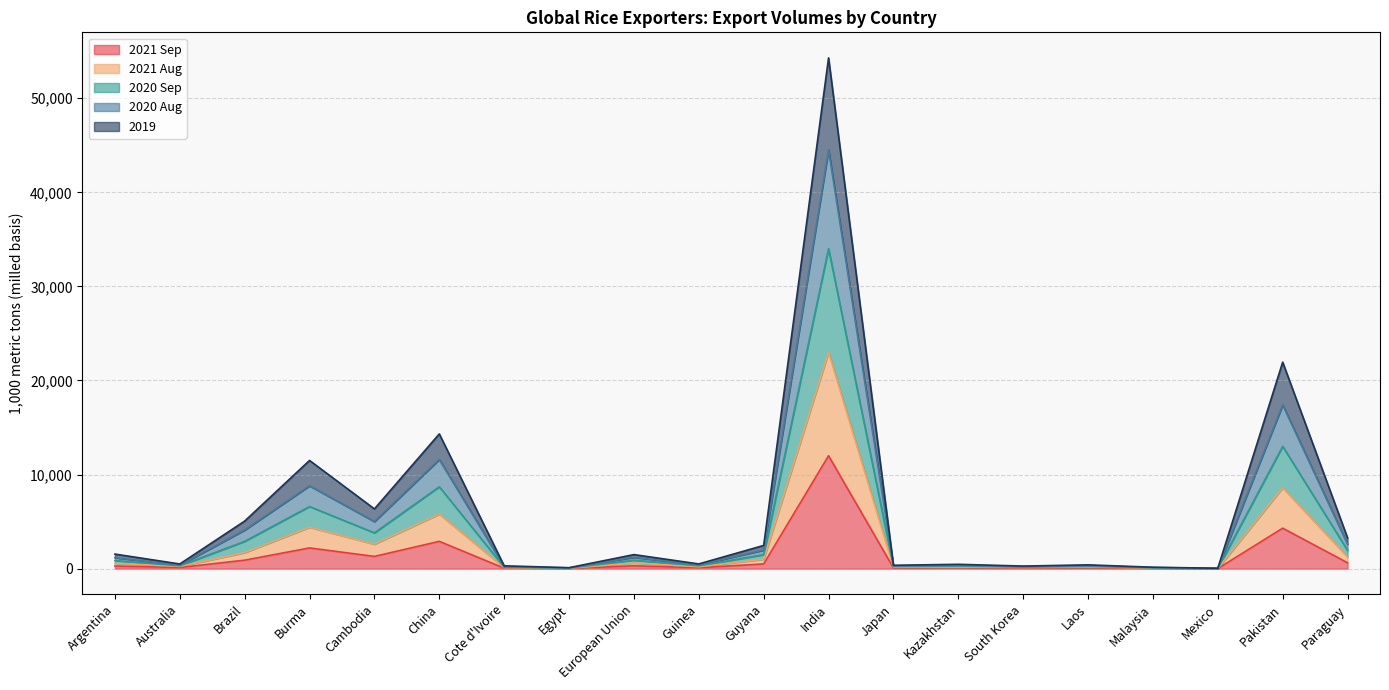

Which has a higher value, Japan or Egypt?

Japan